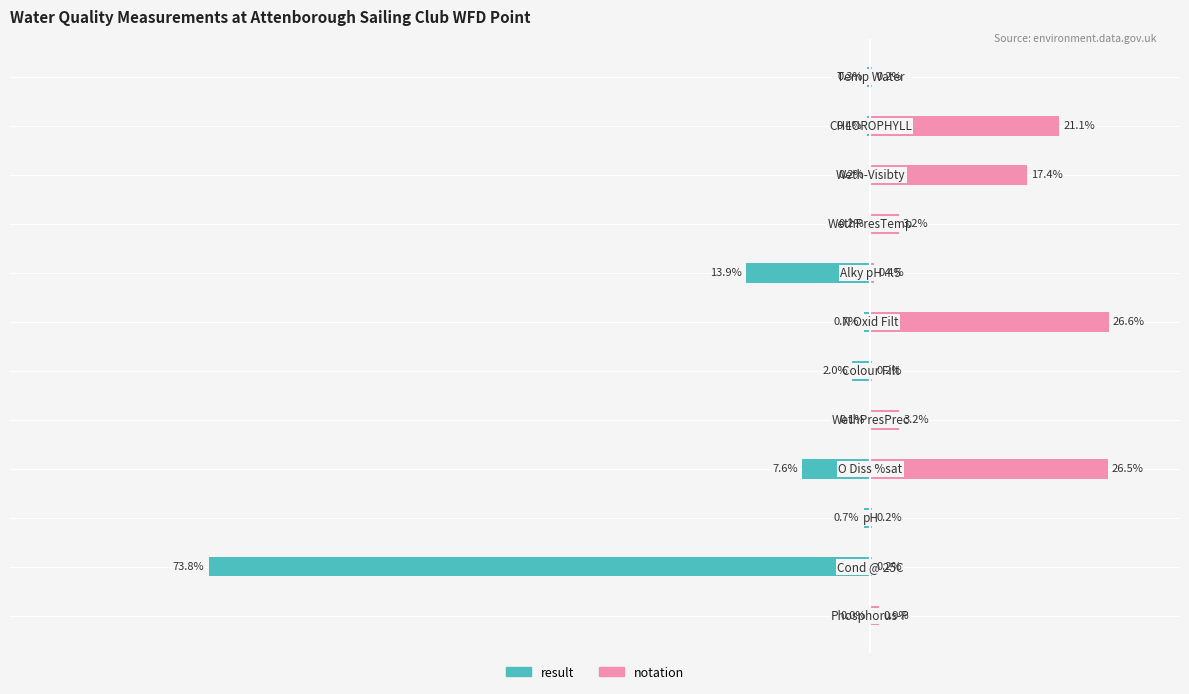

How many bars are there in each group?

2